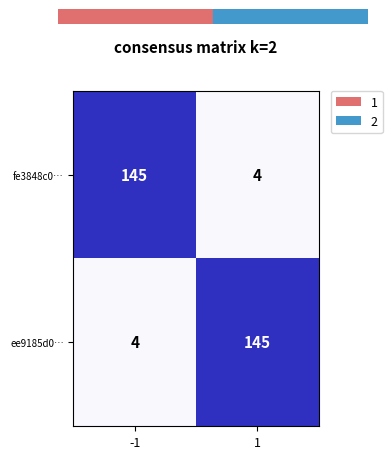

What is the spread (max minus min) of values at 1?

141